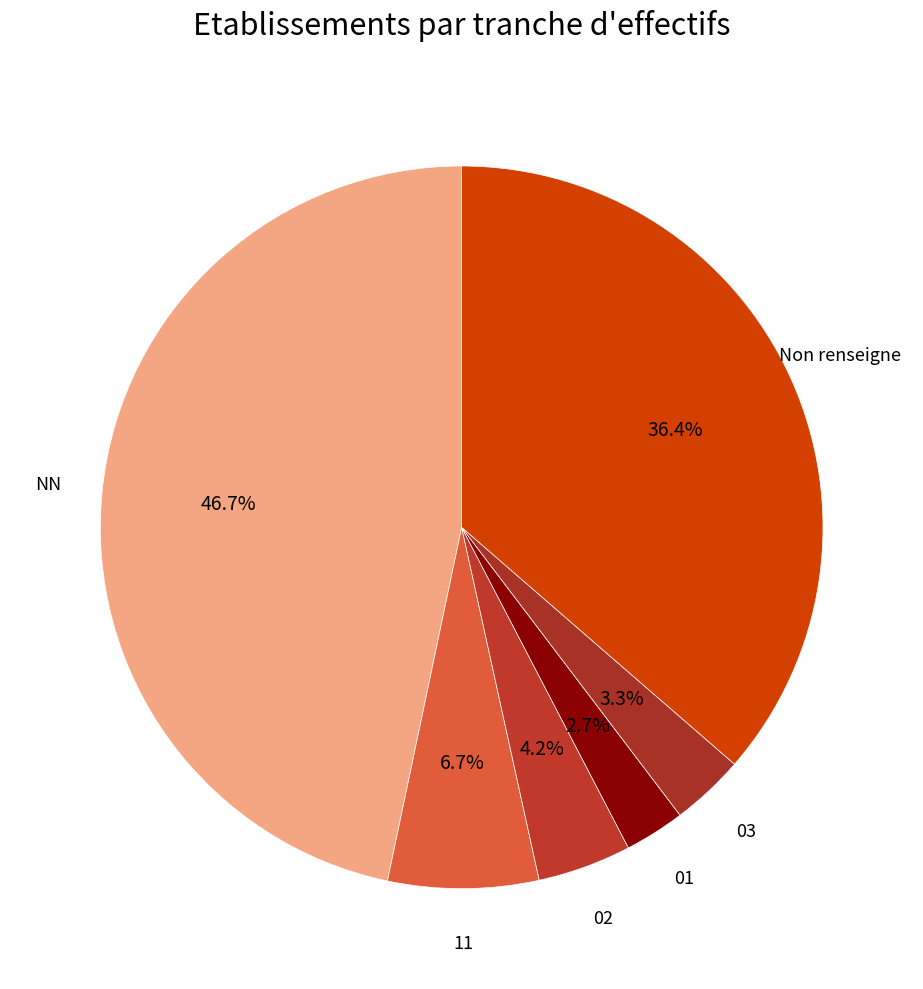

Is it true that 11 is 18% of the pie?

False